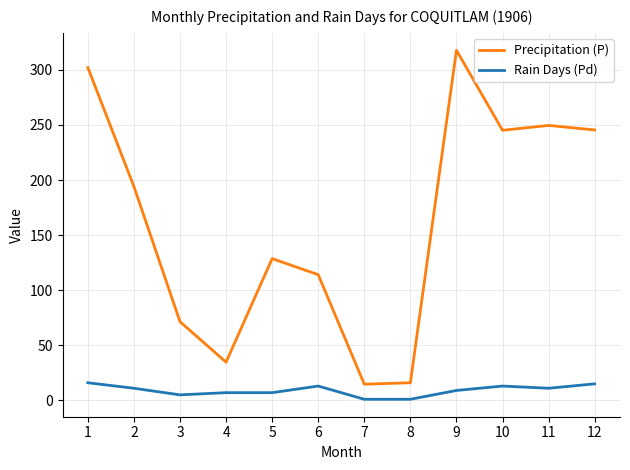

What is the sum of the Rain Days (Pd) values at 12 and 6?

28.0